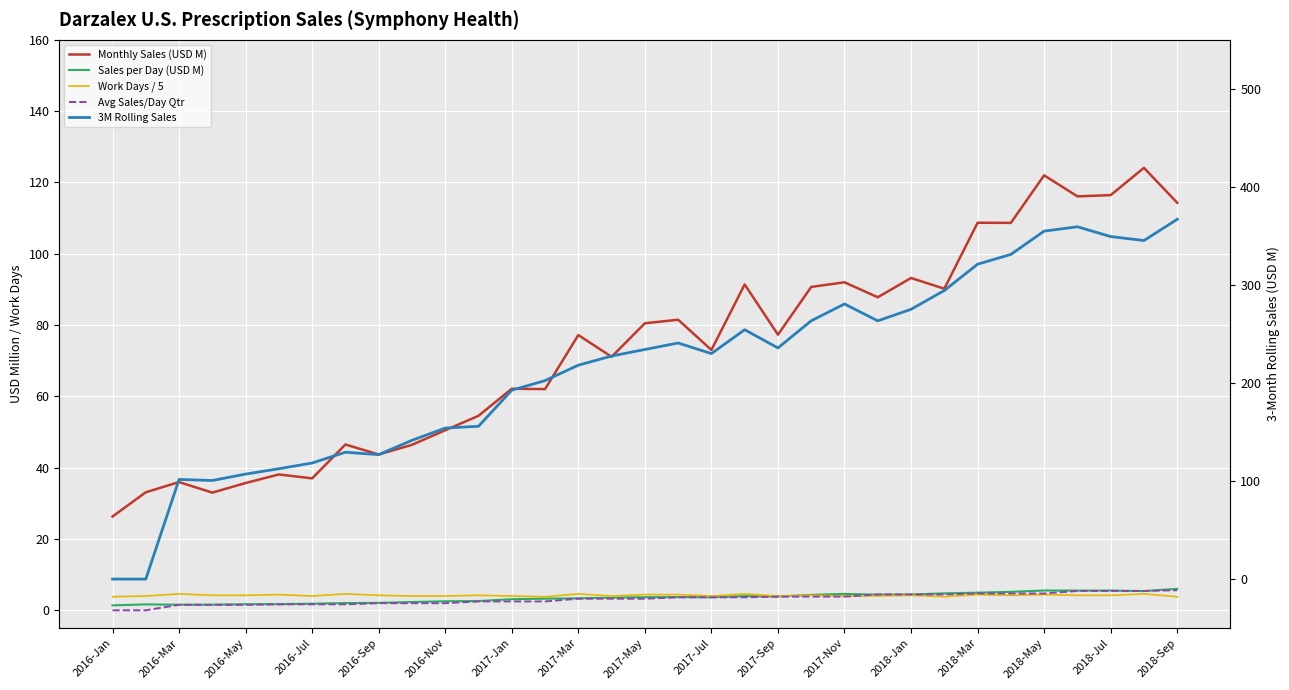

The Work Days / 5 series shows 6.6 at 2016-Nov. True or false?

False